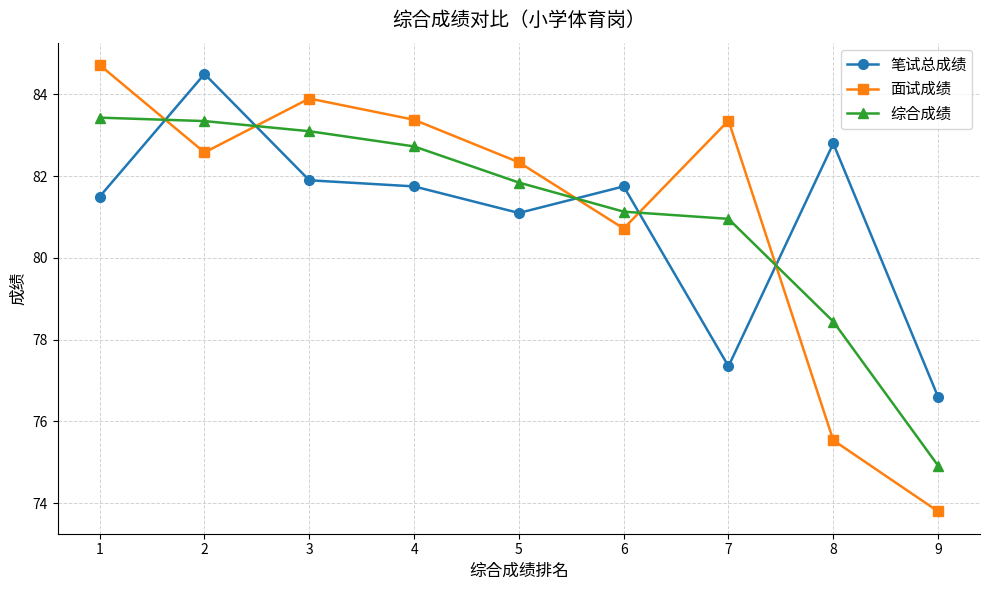

The 笔试总成绩 series shows 81.8 at 6. True or false?

True